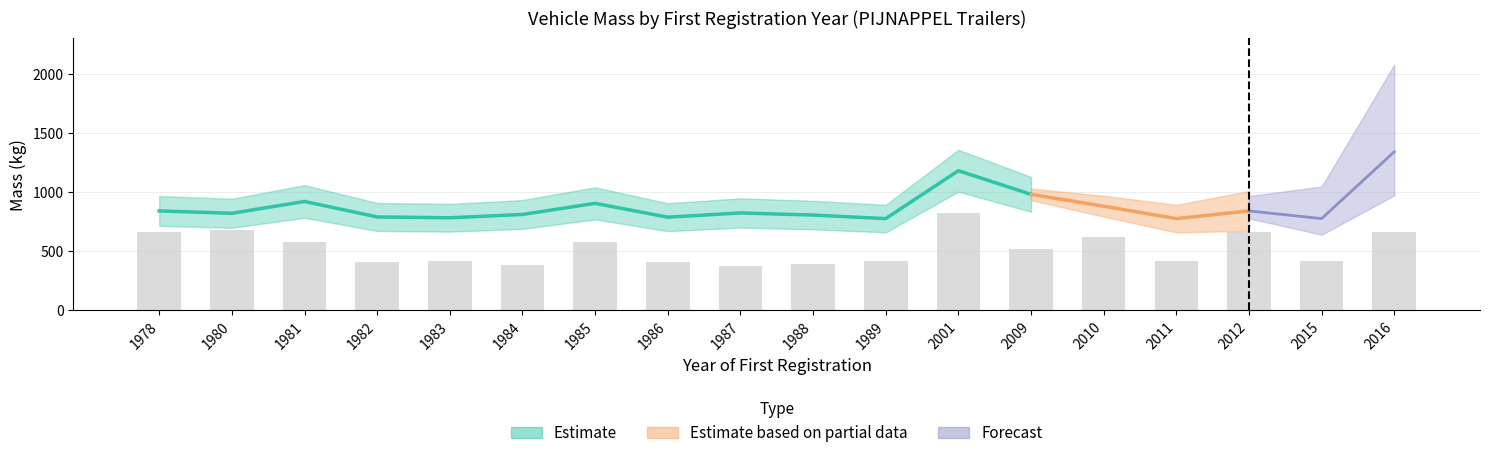

What is the value of the massa_ledig_voertuig bar at the 17th from the left?

420